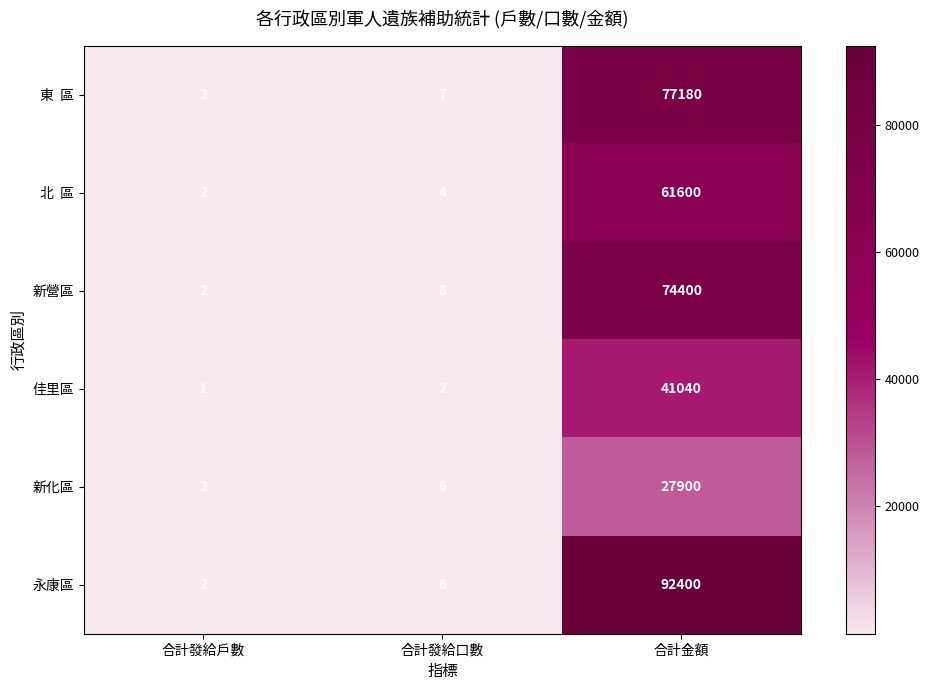

Which series has the largest range (max minus min)?

永康區